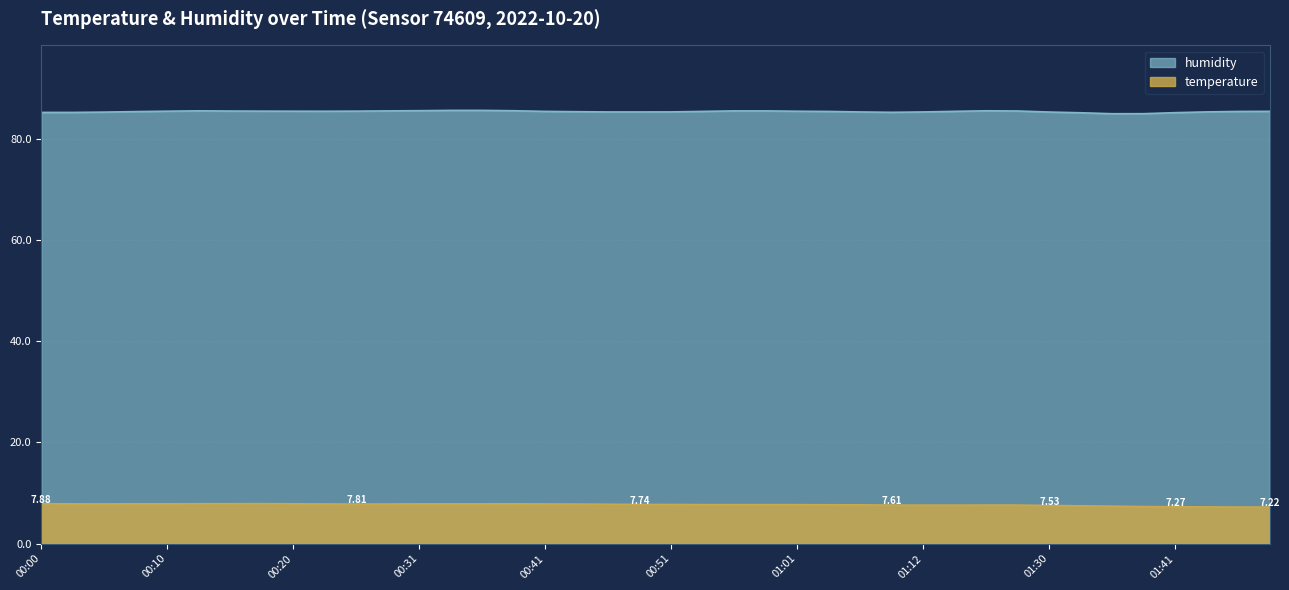

At which label does humidity reach its minimum?

01:35